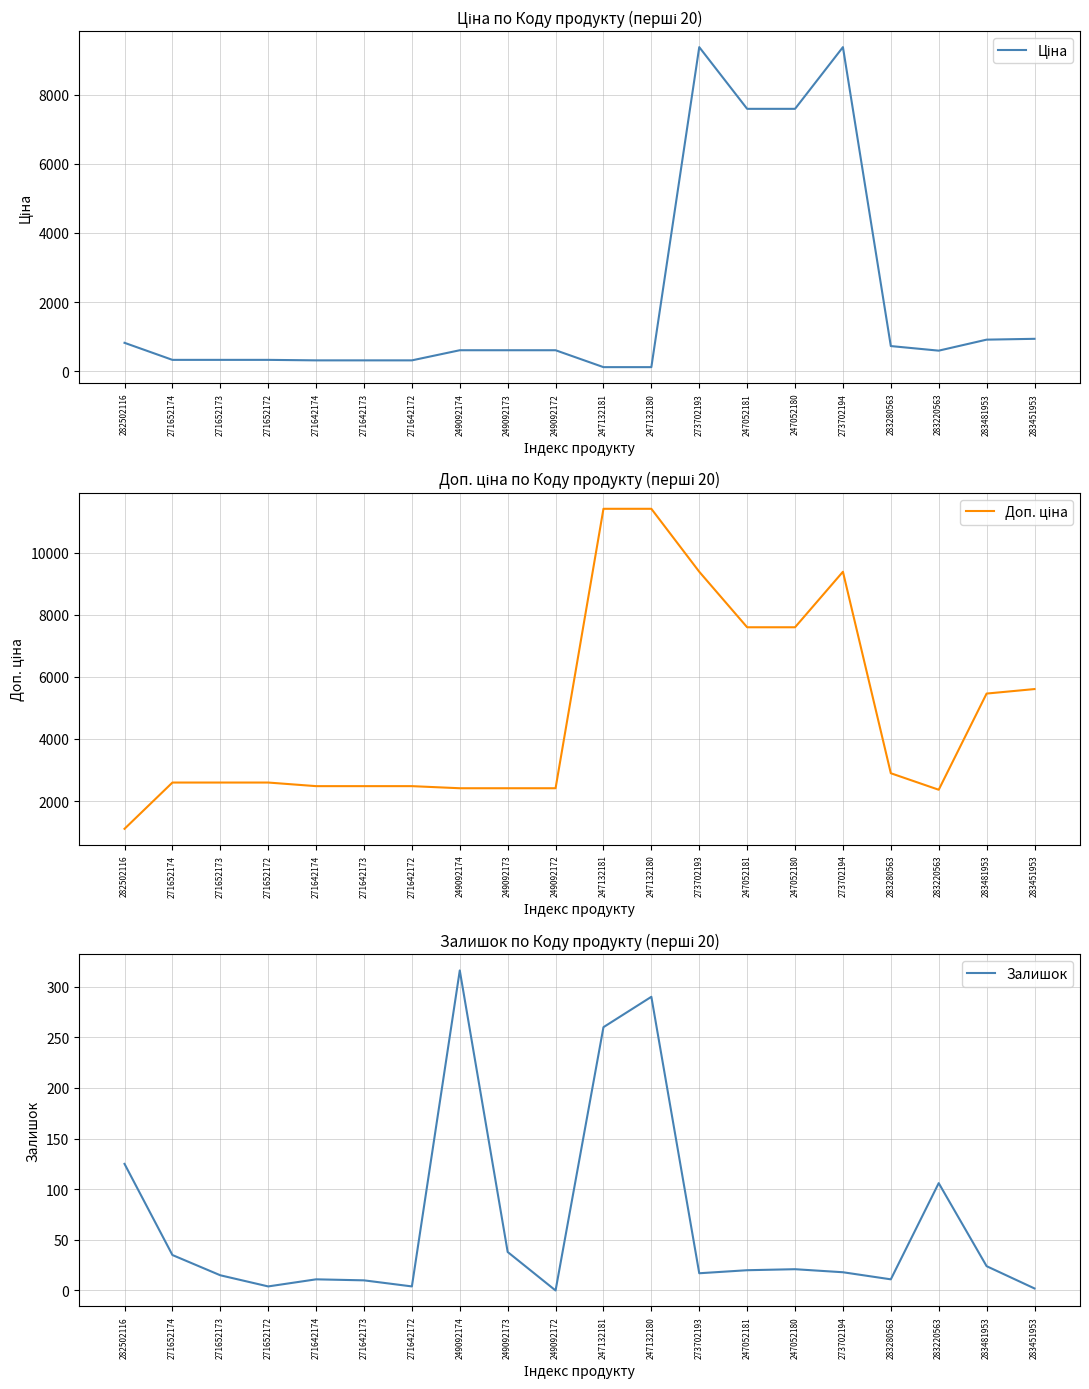

Where is Залишок nearest to the value 158?

282502116